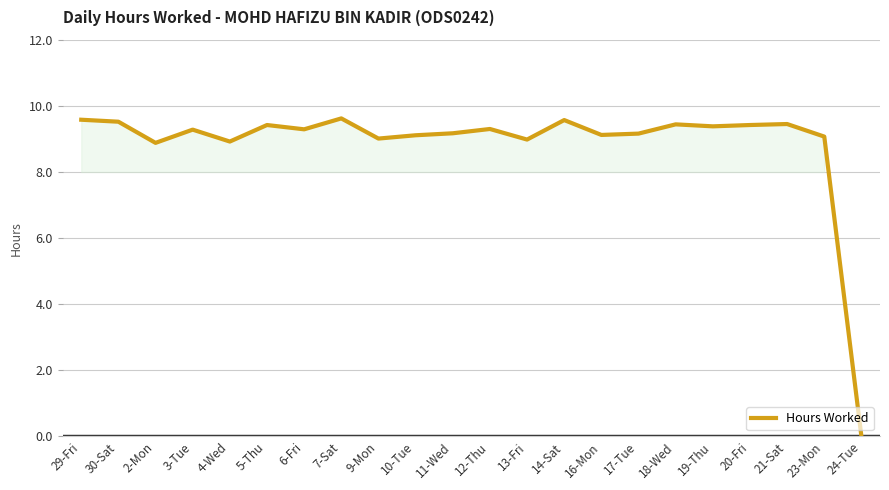

Where does the data first go above 9?

29-Fri